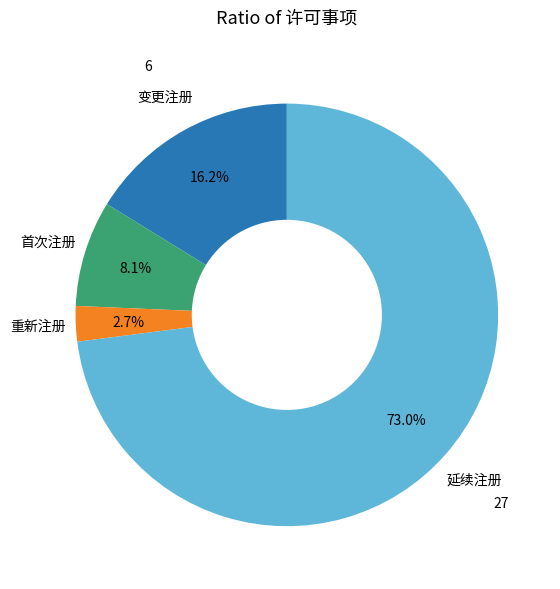

Is there any slice that represents more than half of the pie?

Yes